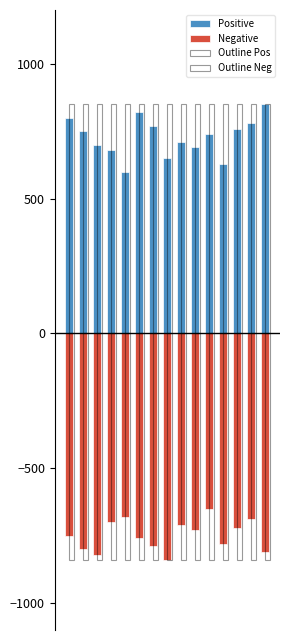

How many data points does each series have?

15